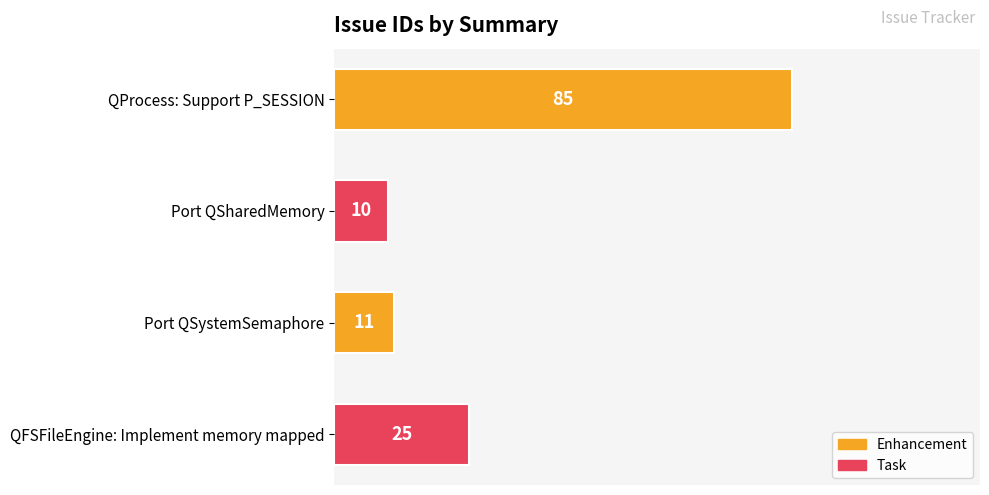

Between QProcess: Support P_SESSION and Port QSharedMemory, which is larger?

QProcess: Support P_SESSION